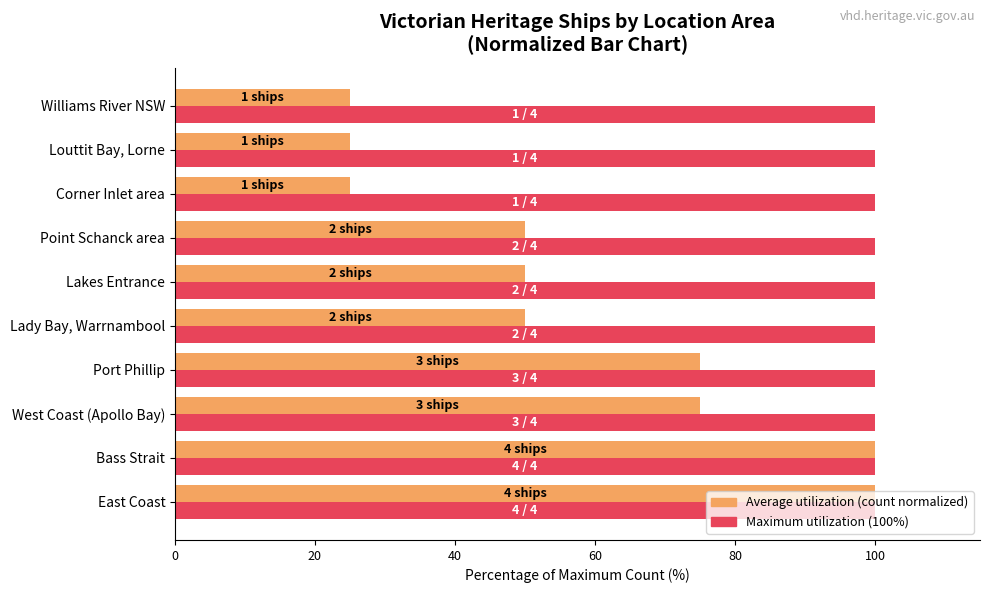

What is the spread (max minus min) of values at Lakes Entrance?

50